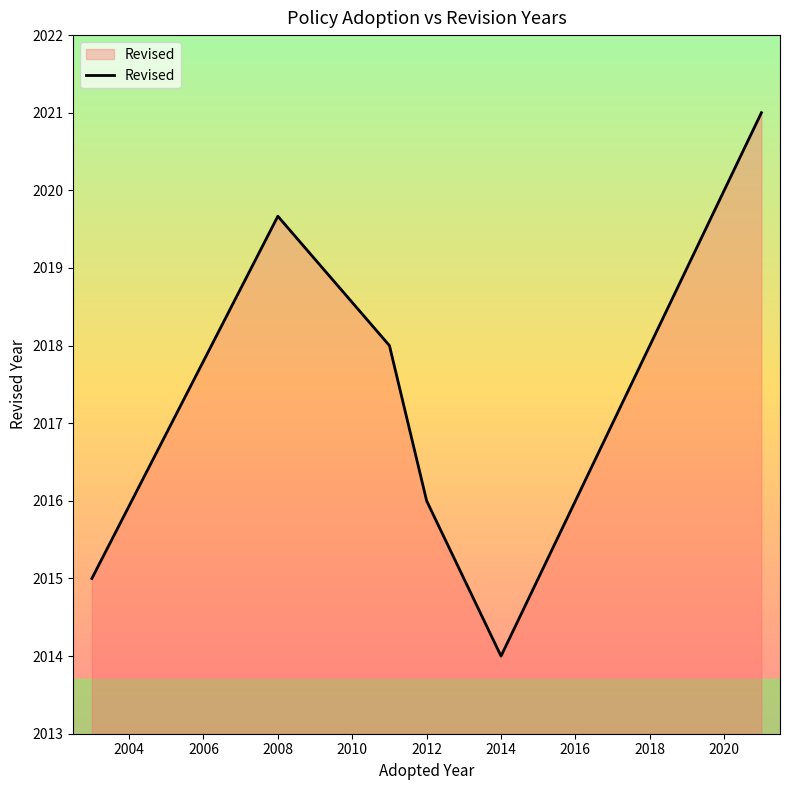

What is the greatest value displayed?

2021.0